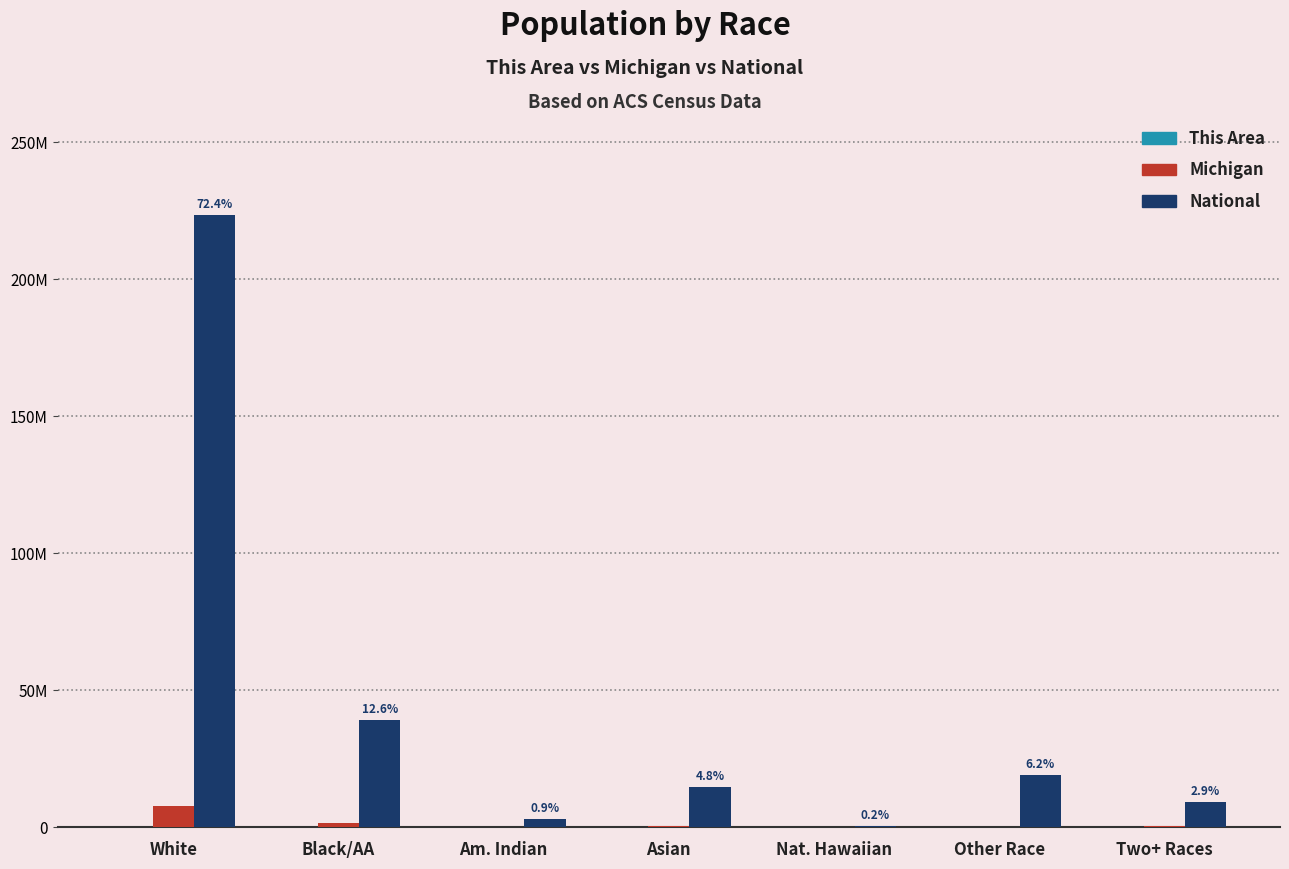

Reading right to left, what are all the values shown in this chart?

This Area: 48	54	0	5	27	8	5534
Michigan: 230319	147029	2604	238199	62007	1400362	7803120
National: 9009073	19107368	540013	14674252	2932248	38929319	223553265